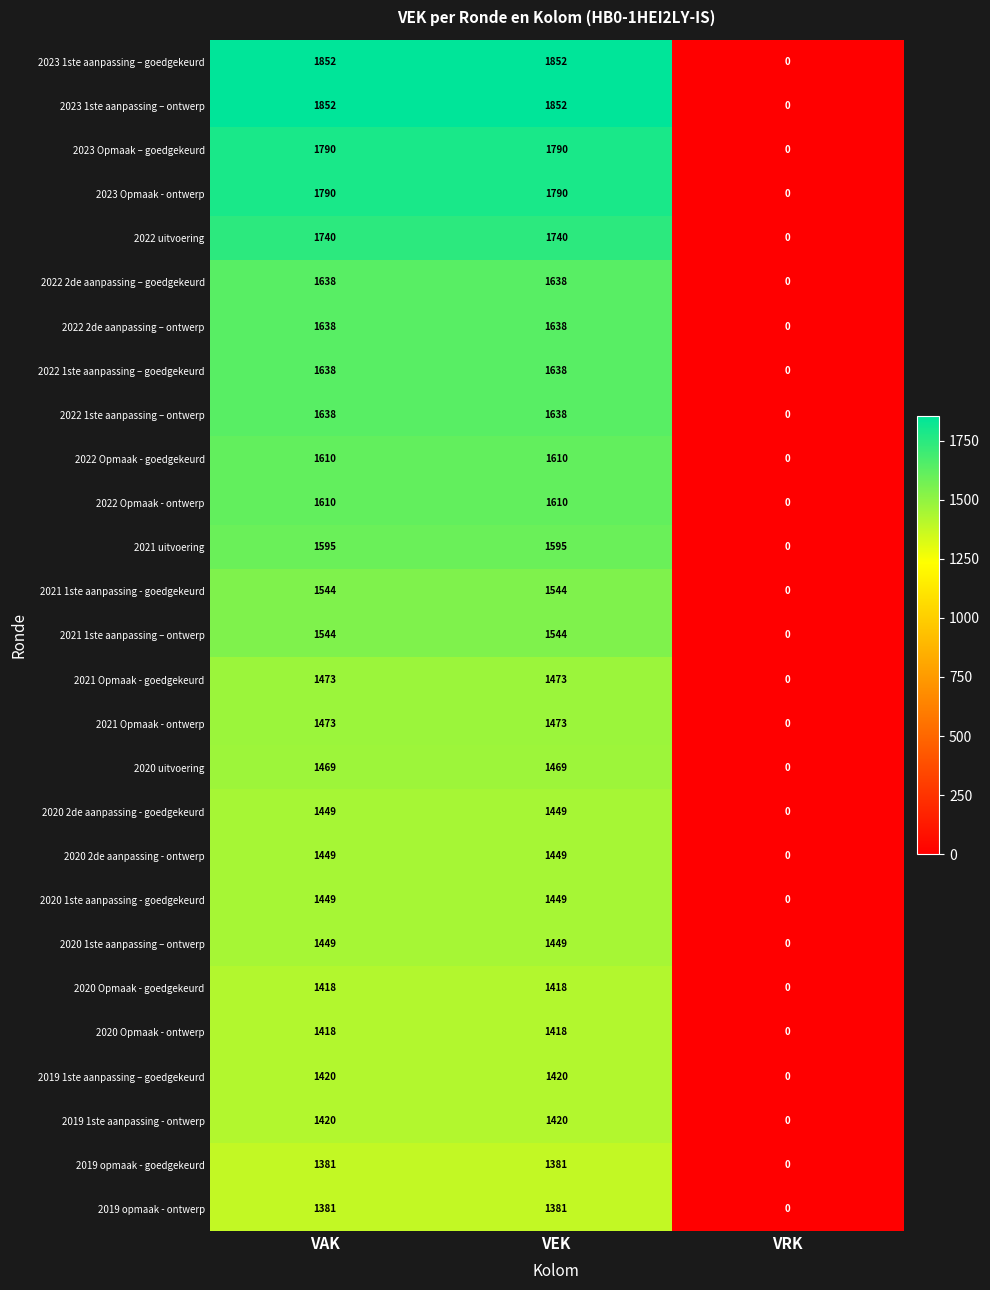

What is the spread (max minus min) of values at VAK?

471